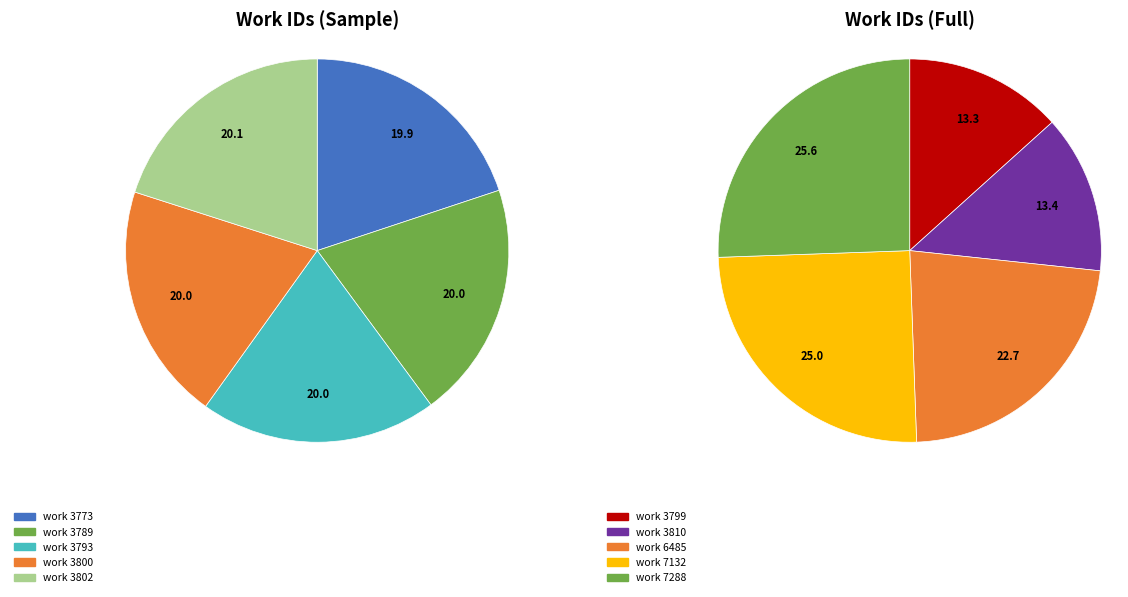

Combined, do work 3773 and work 3800 account for over 50%?

No